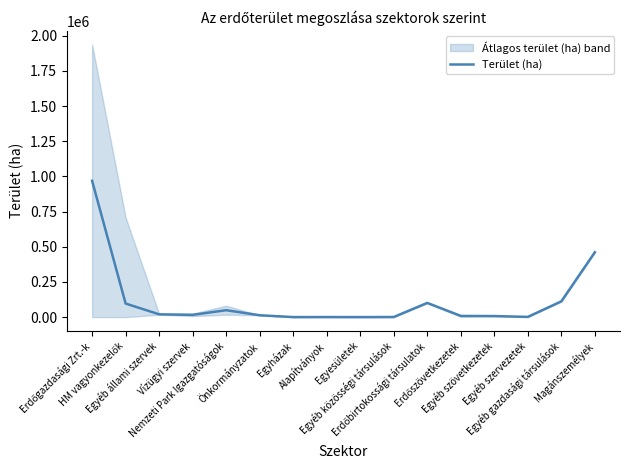

What is the greatest value displayed?

969203.0